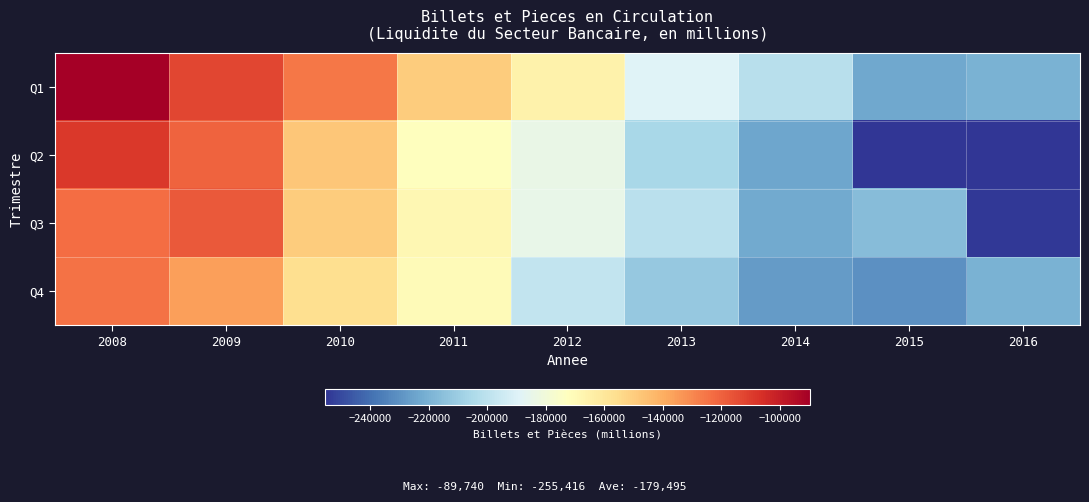

Reading left to right, list all the values displayed in this chart.

Q1: 2008=-89739.6	2009=-112651.3	2010=-125349.6	2011=-149827.1	2012=-165509.4	2013=-189178.2	2014=-201300.8	2015=-223176.6	2016=-219964.2
Q2: 2008=-109147.9	2009=-120665.4	2010=-147647.5	2011=-172348.7	2012=-183642.4	2013=-205811.8	2014=-223781.8	2015=-254961.4	2016=-255415.5
Q3: 2008=-123002.6	2009=-117851.2	2010=-149317.2	2011=-168466.4	2012=-184428.3	2013=-201031.0	2014=-222708.0	2015=-216072.1	2016=-254499.1
Q4: 2008=-124230.9	2009=-136206.2	2010=-155835.2	2011=-170106.0	2012=-198246.9	2013=-211683.7	2014=-227340.9	2015=-230723.7	2016=-219964.2